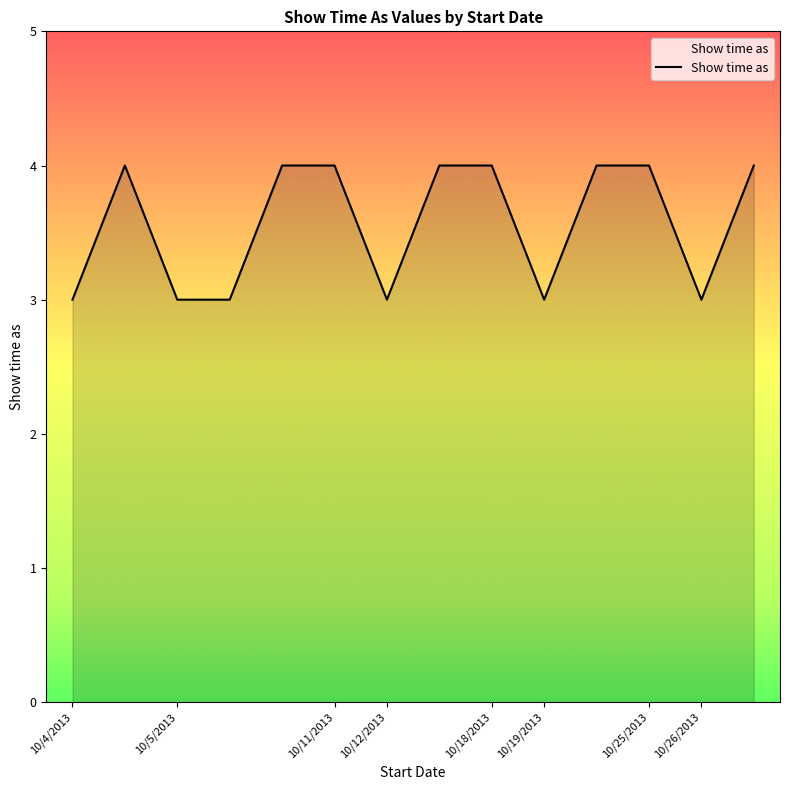

What is the greatest value displayed?

4